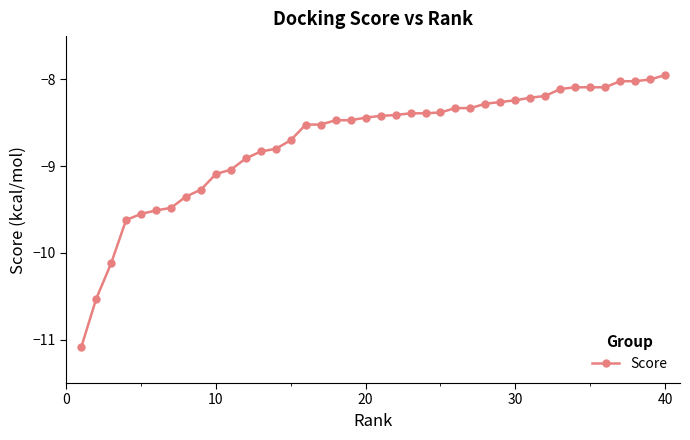

What is the value of the 14th point from the left?

-8.8